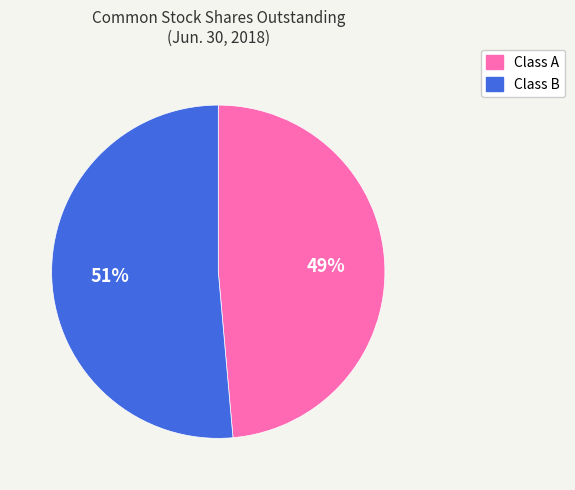

Count the number of slices in the pie.

2